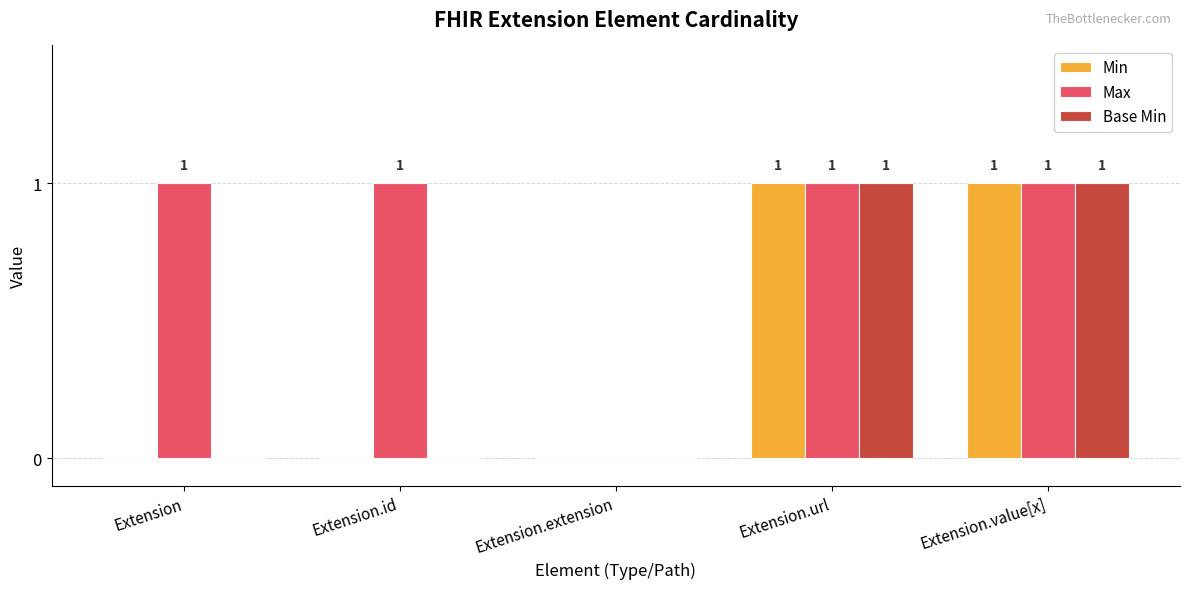

At which label is Max closest to 0?

Extension.extension